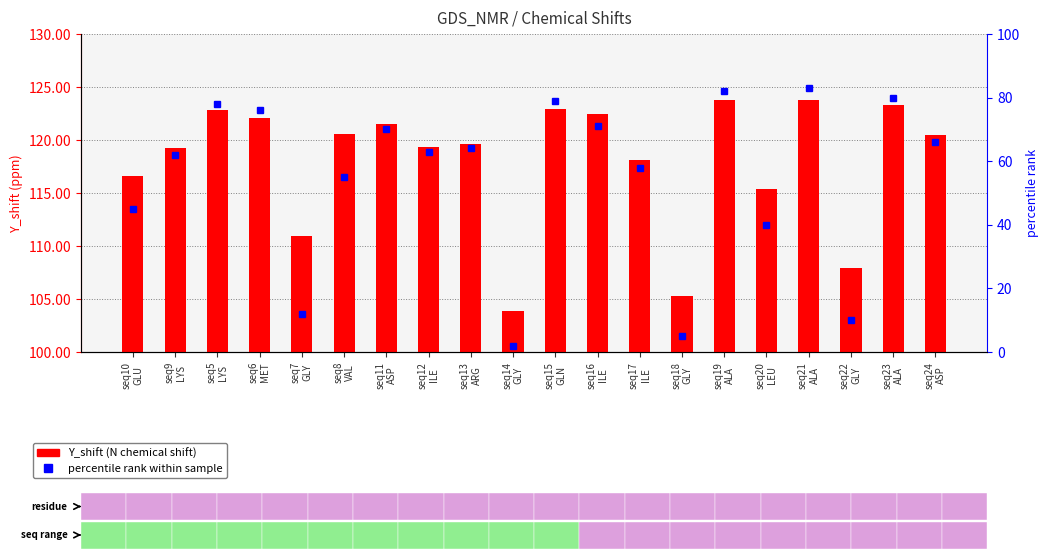

Is it true that percentile rank within sample equals 64.0 at seq13
ARG?

True